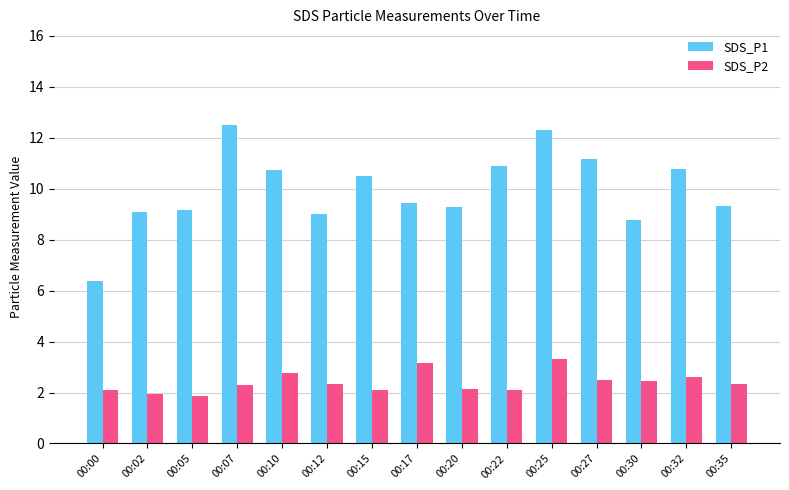

What is the lowest value of the SDS_P1 series?

6.4